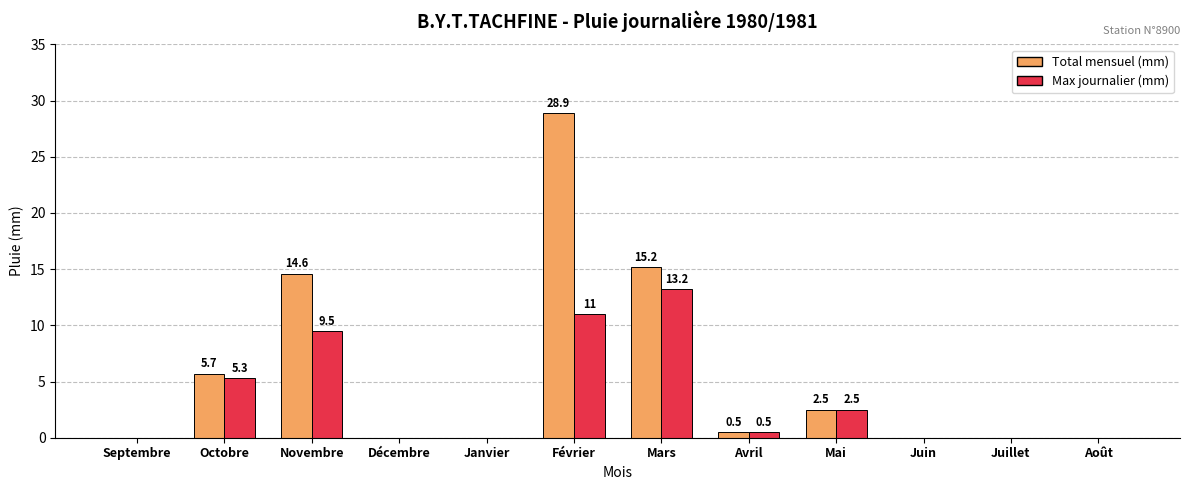

At which category is the sum across all series the highest?

Février